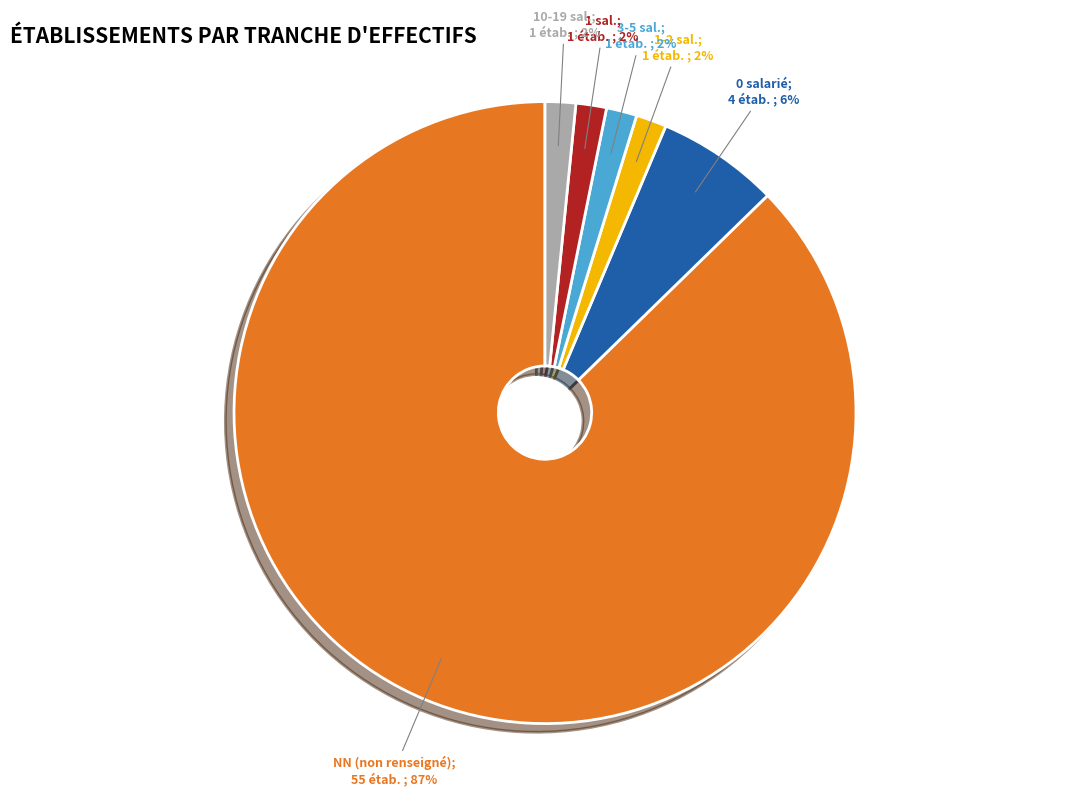

To the nearest percent, what is the average slice percentage?

17%